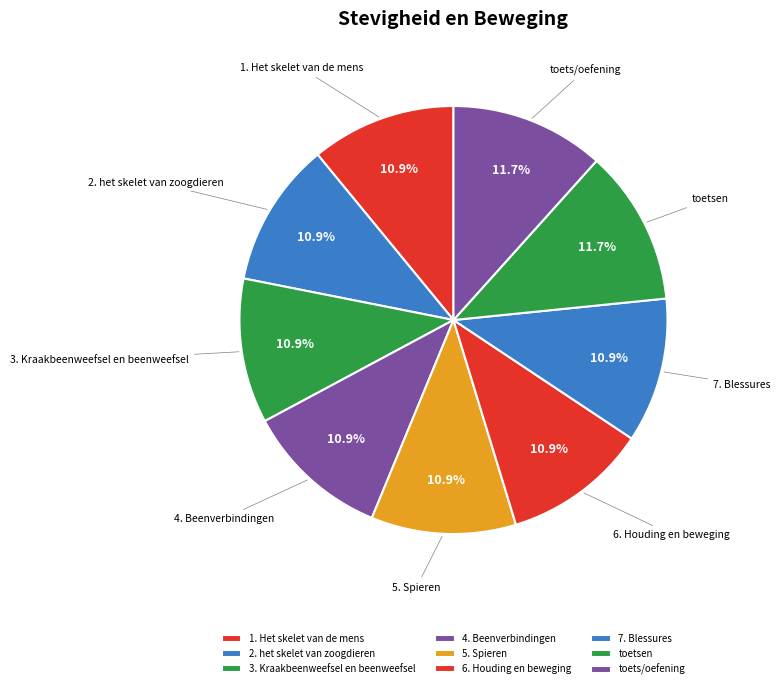

True or false: 7. Blessures accounts for 2% of the total.

False